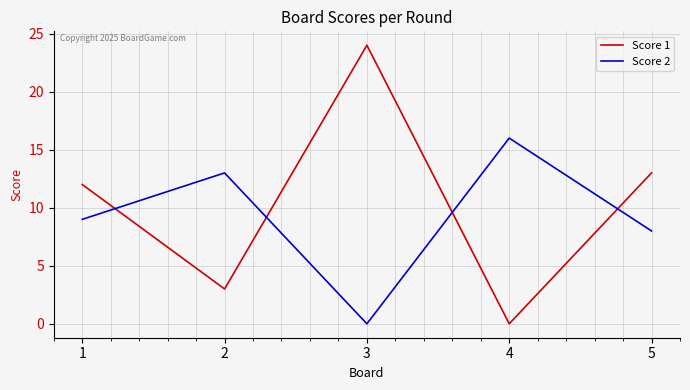

Reading left to right, list all the values displayed in this chart.

Score 1: 12	3	24	0	13
Score 2: 9	13	0	16	8